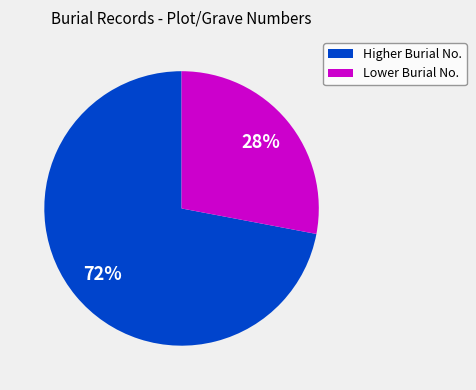

To the nearest percent, what is the average slice percentage?

50%